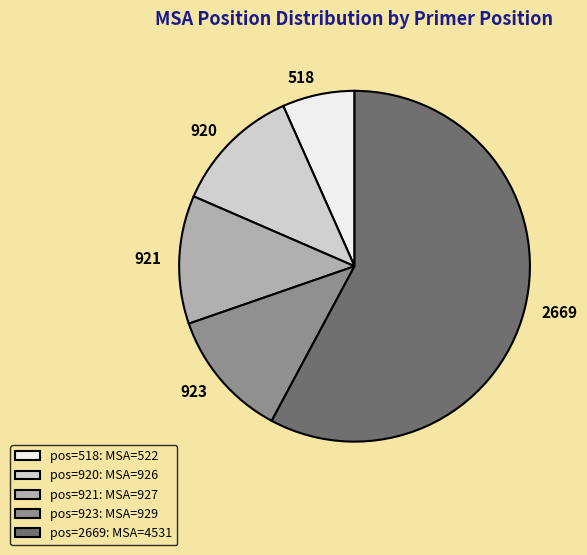

The 920 slice represents 12% of the pie. True or false?

True